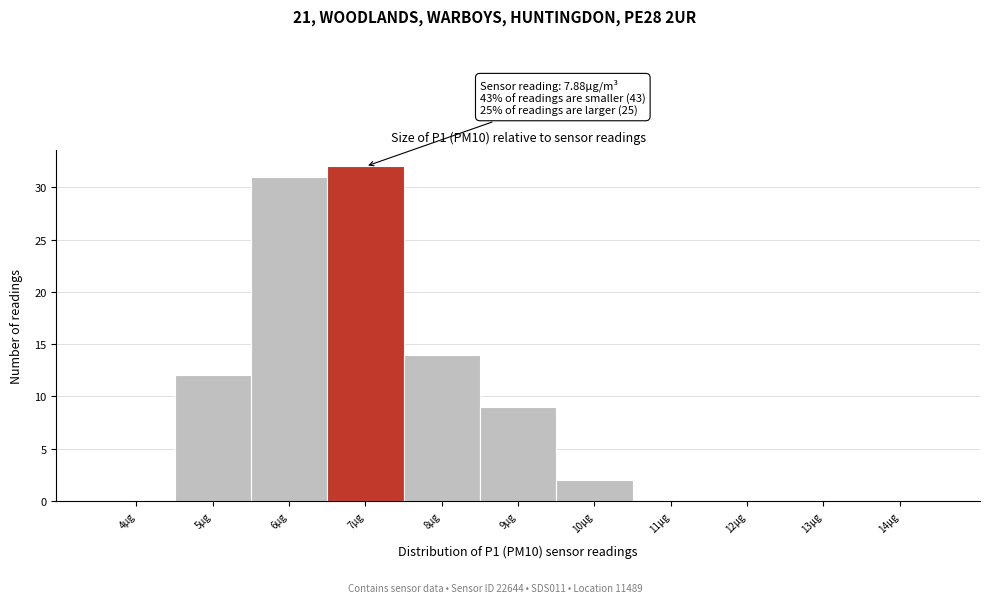

Reading left to right, extract all data points from this chart.

4μg=0	5μg=12	6μg=31	7μg=32	8μg=14	9μg=9	10μg=2	11μg=0	12μg=0	13μg=0	14μg=0